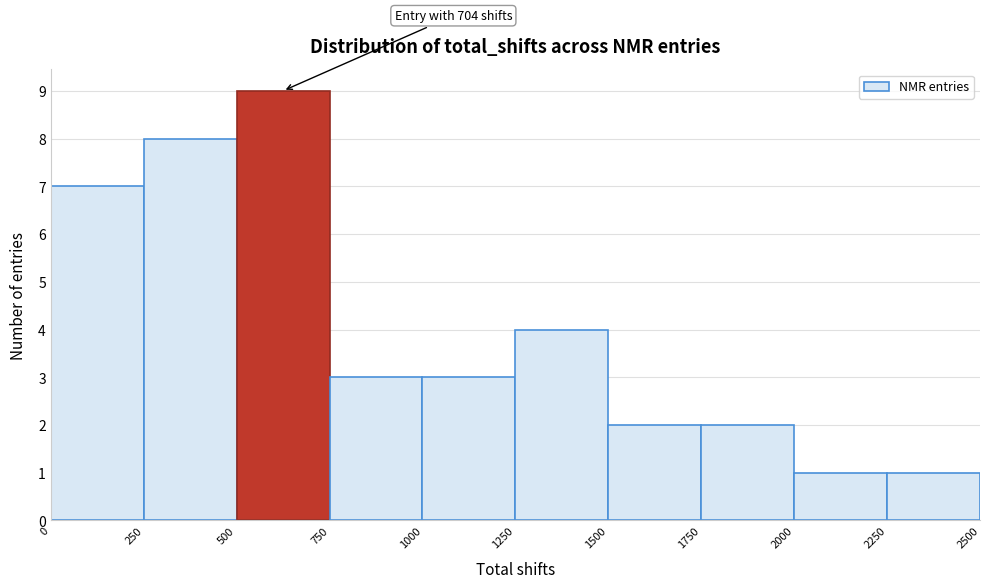

Which range on the x-axis has the tallest bar?

500 to 750